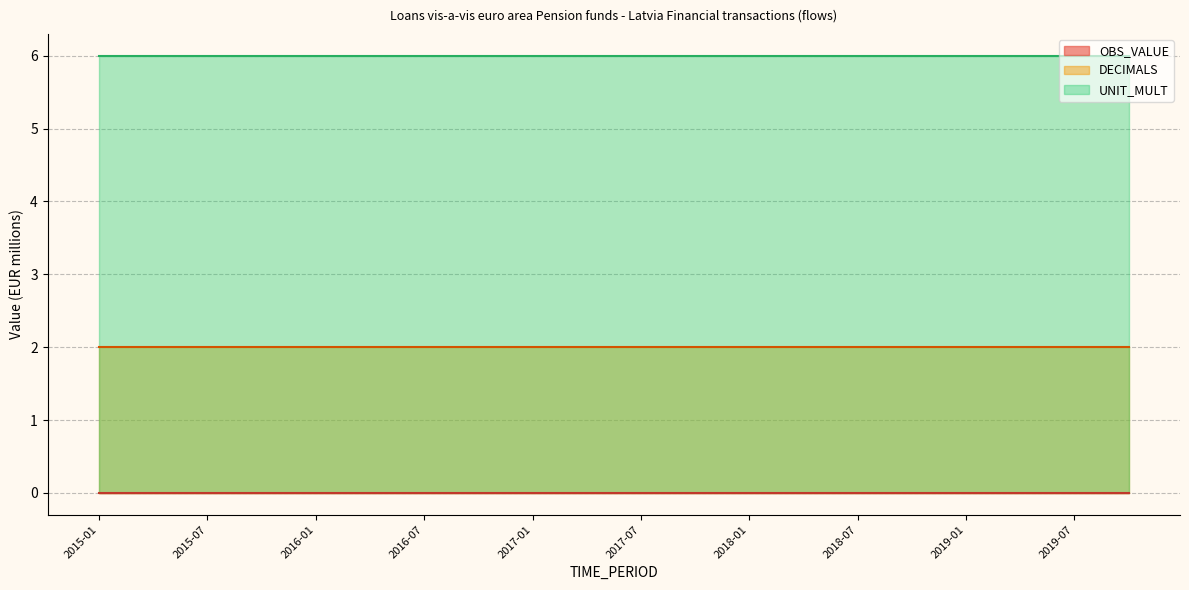

Which category has the lowest value across all series?

2015-01